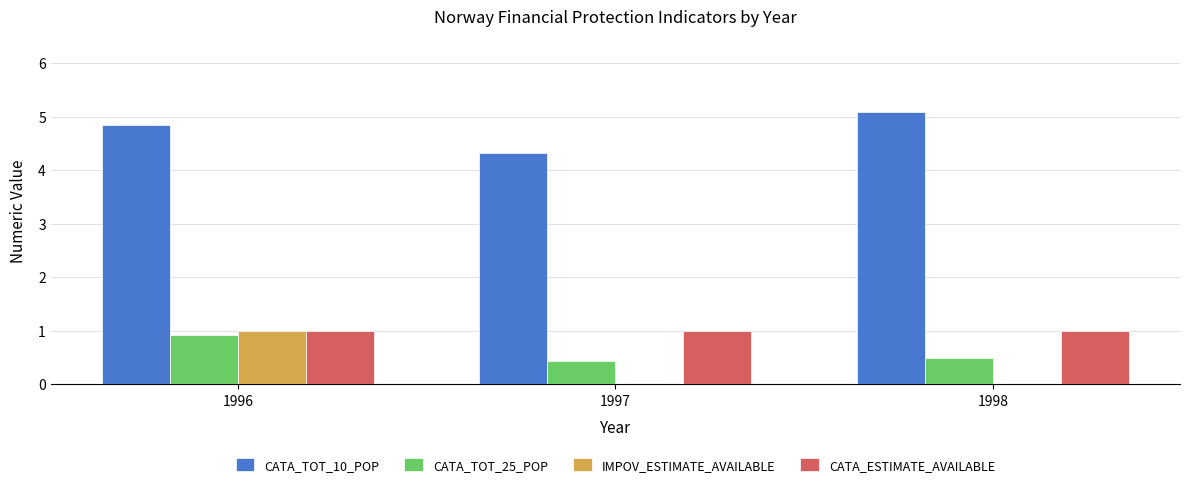

At which category is the sum across all series the highest?

1996